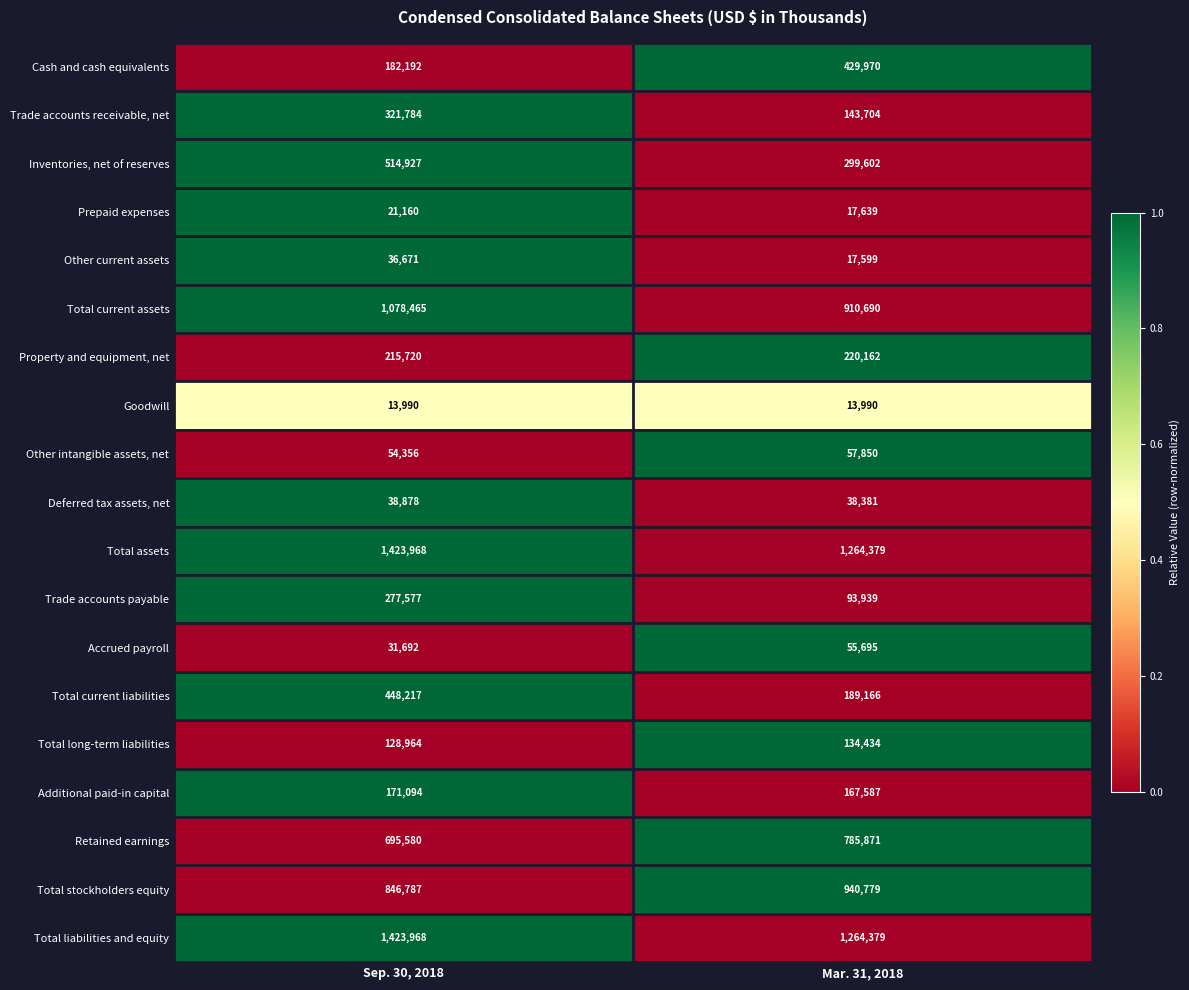

At which category is the sum across all series the highest?

Sep. 30, 2018